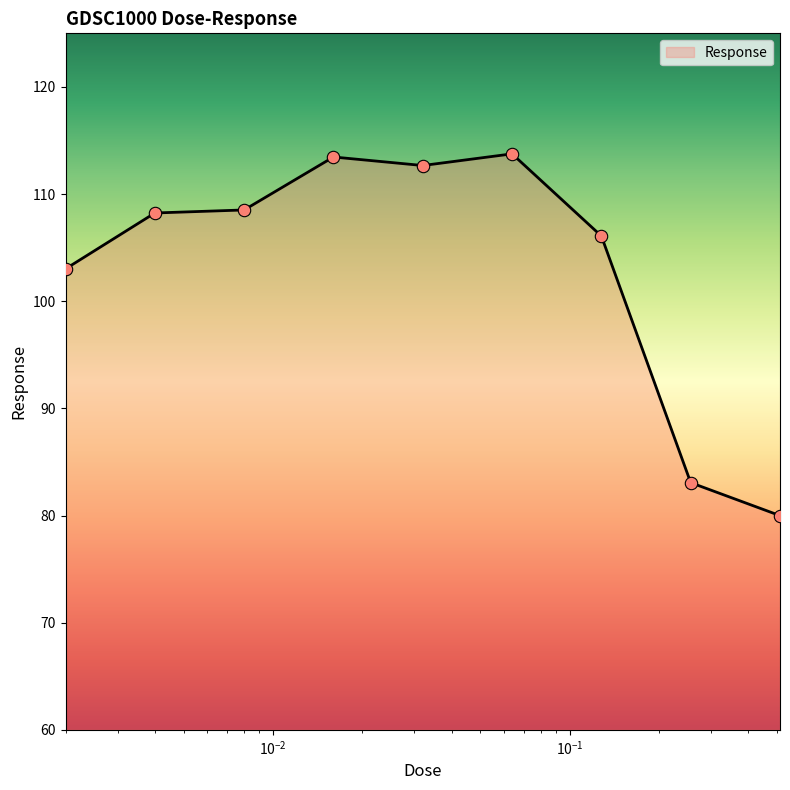

What is the greatest value displayed?

113.8